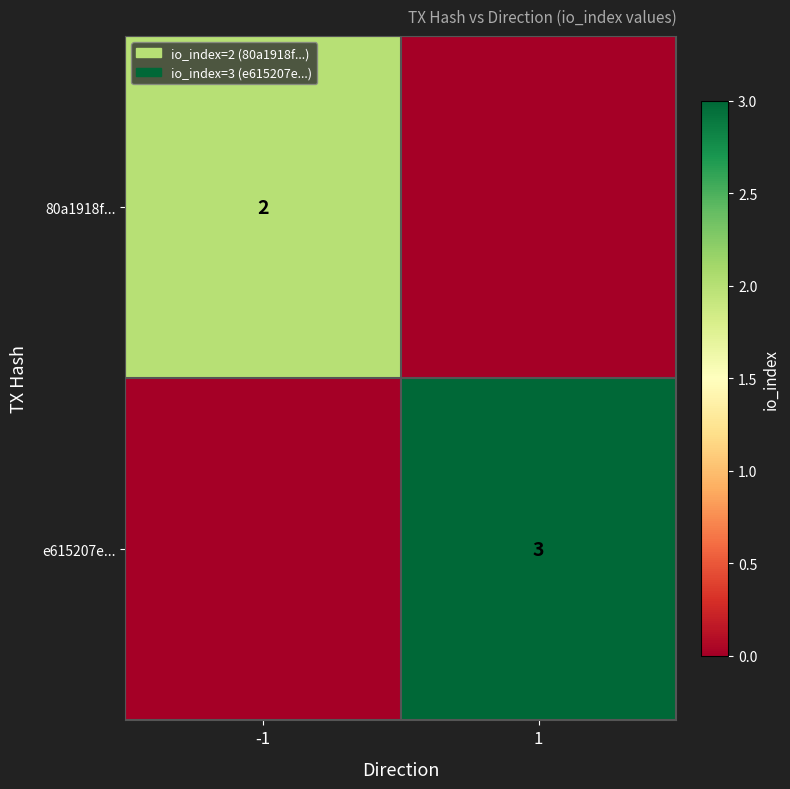

What is the difference between the highest and lowest values at -1?

2